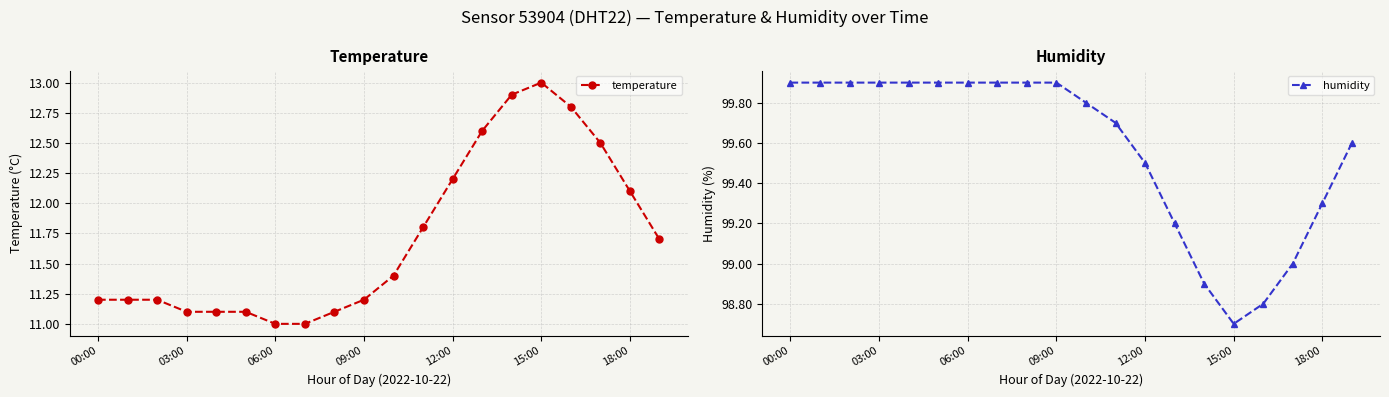

True or false: temperature has a value of 6.6 at 03:00.

False